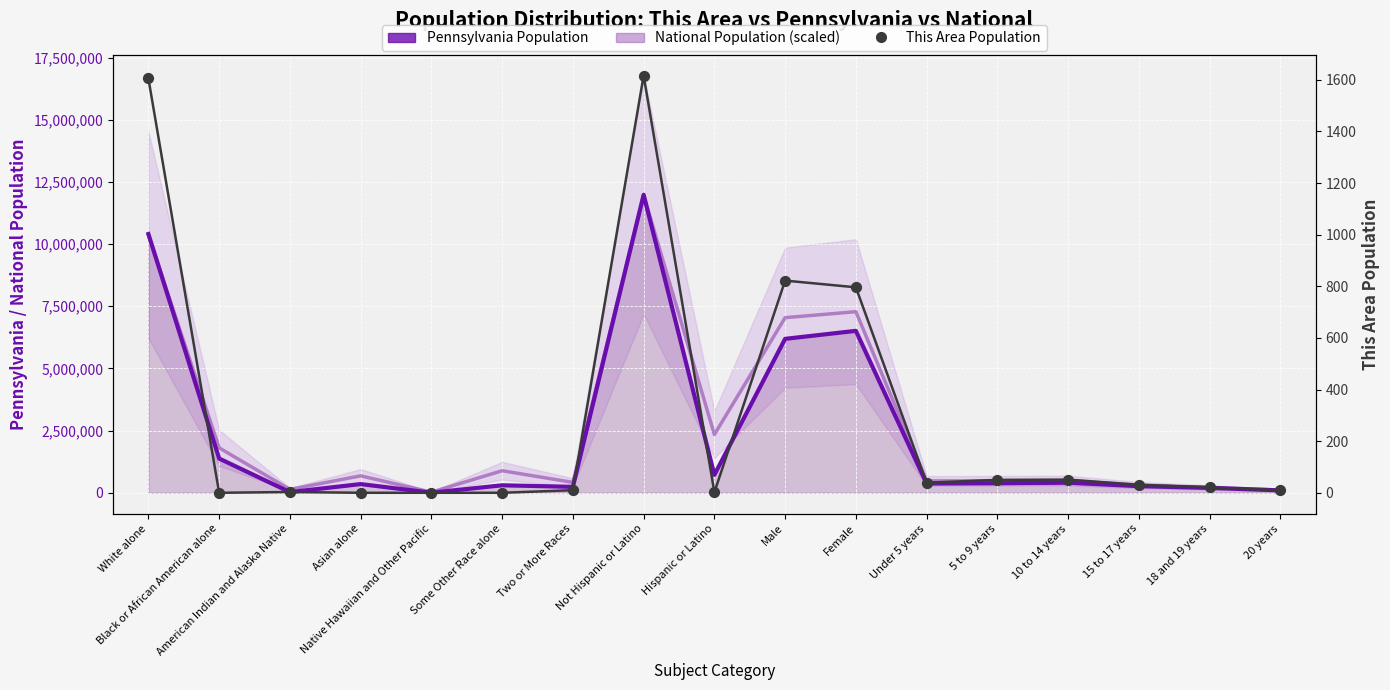

At how many categories does at least one series exceed 4067359?

4